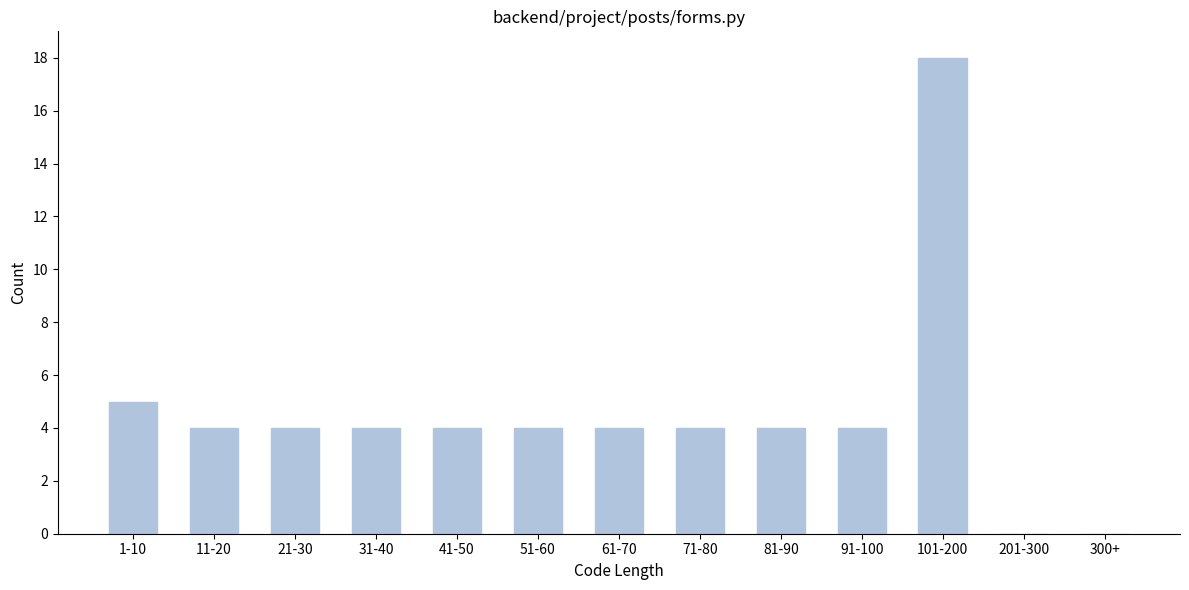

Reading left to right, extract all data points from this chart.

1-10=5	11-20=4	21-30=4	31-40=4	41-50=4	51-60=4	61-70=4	71-80=4	81-90=4	91-100=4	101-200=18	201-300=0	300+=0